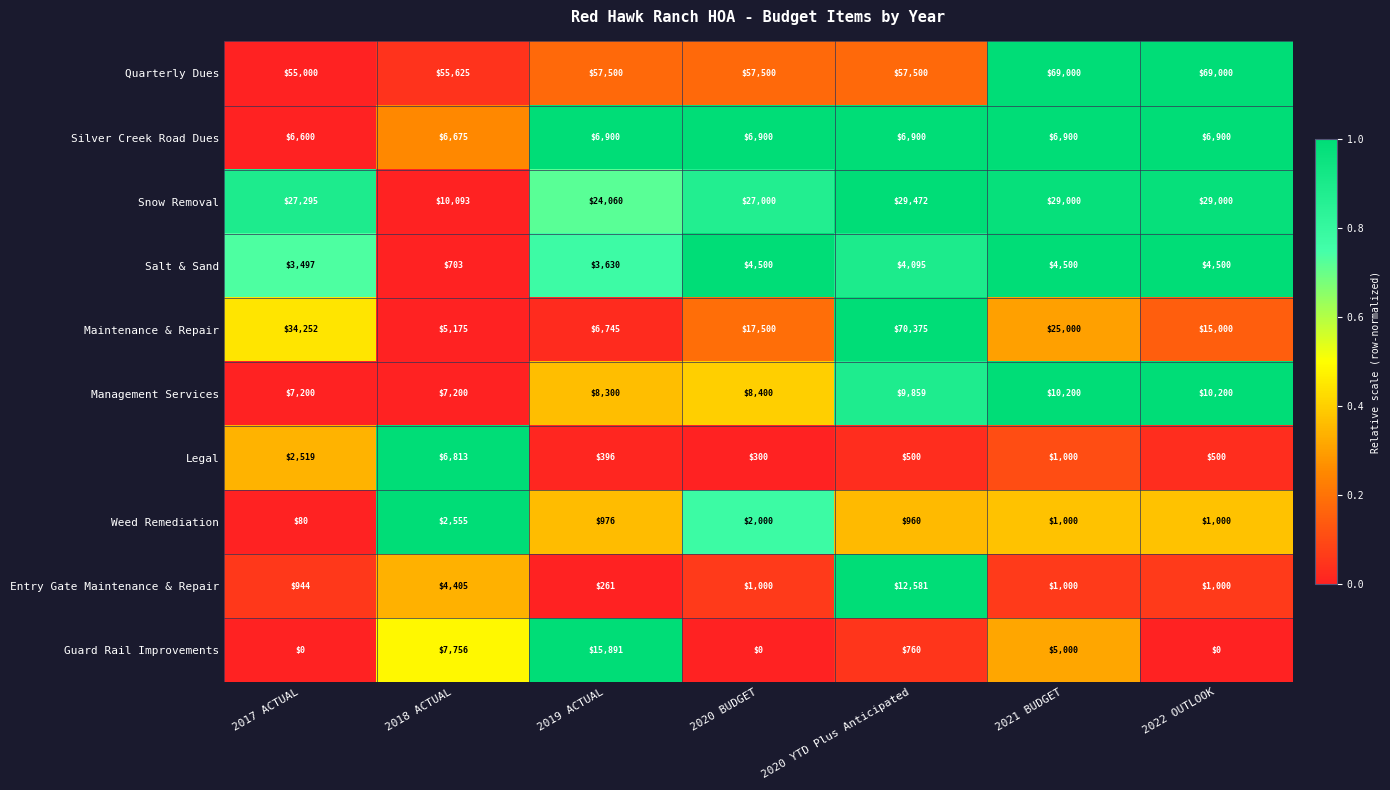

At how many categories does at least one series exceed 22454?

7